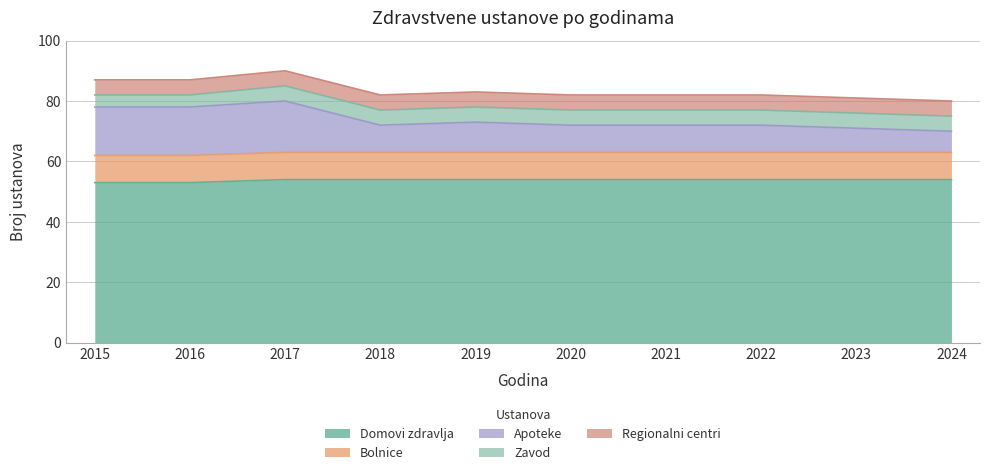

Which series has the largest range (max minus min)?

Apoteke